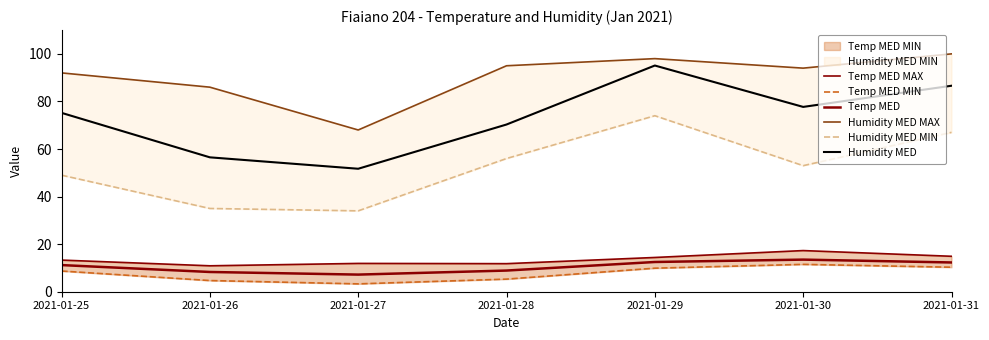

What is the sum of all Temp MED values?

73.9